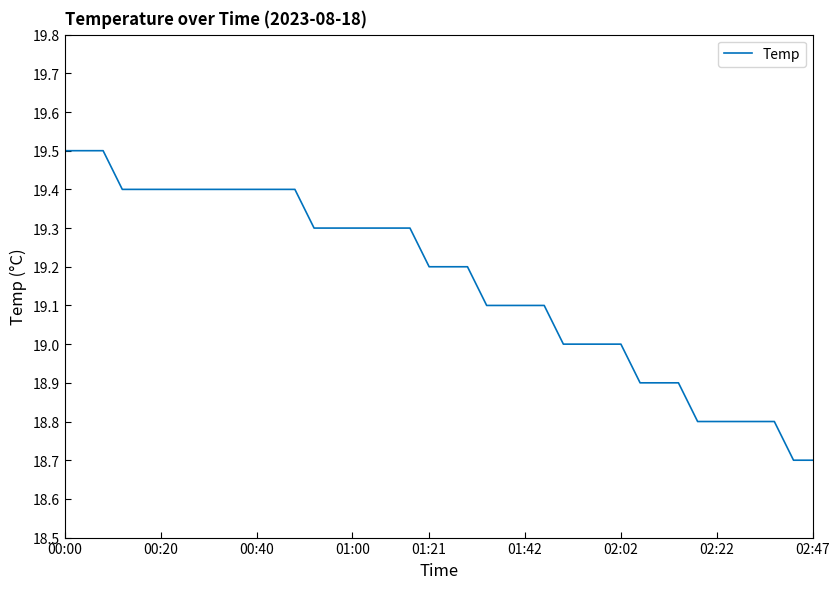

What is the sum of all values?

766.4